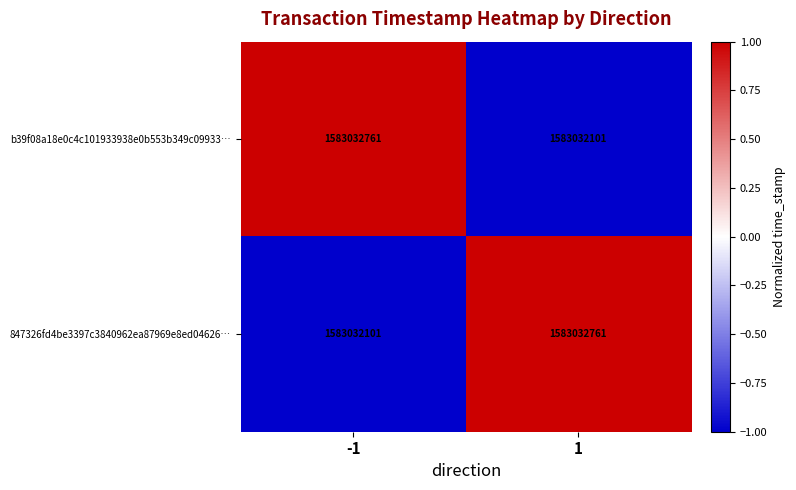

At which category is the sum across all series the highest?

-1